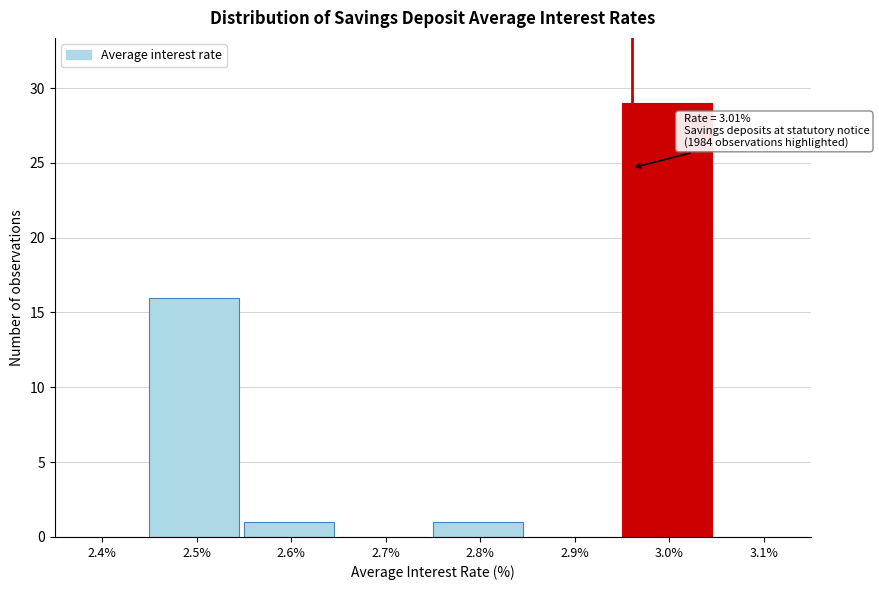

Reading right to left, list all the values displayed in this chart.

3.1%=0	3.0%=29	2.9%=0	2.8%=1	2.7%=0	2.6%=1	2.5%=16	2.4%=0